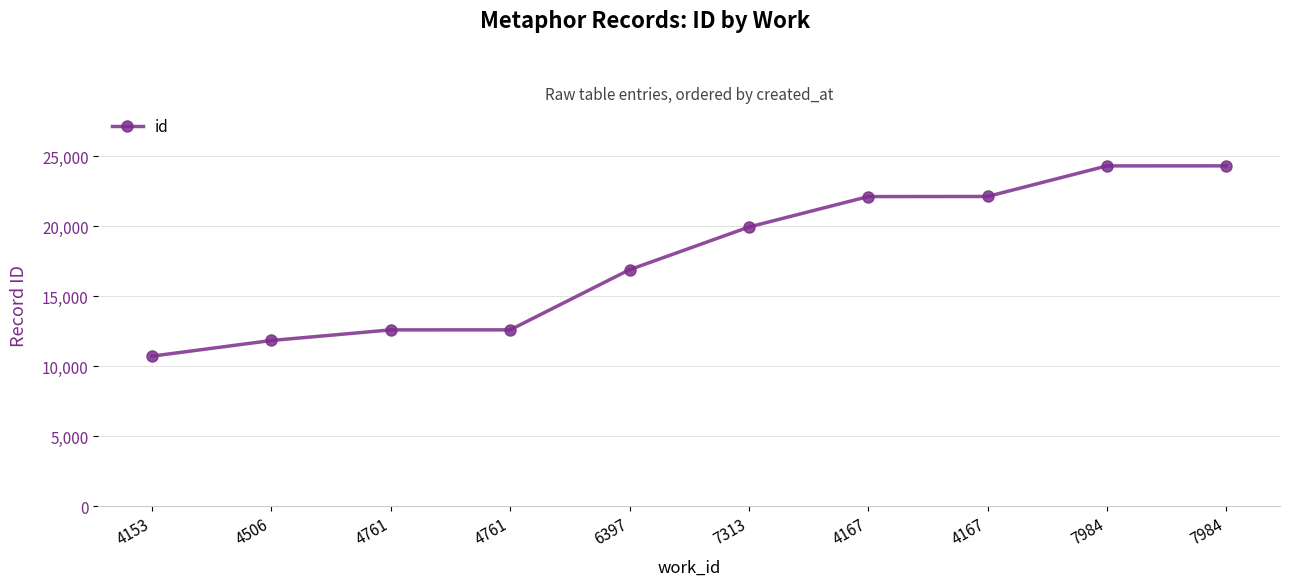

Where does the data first go above 19933?

4167